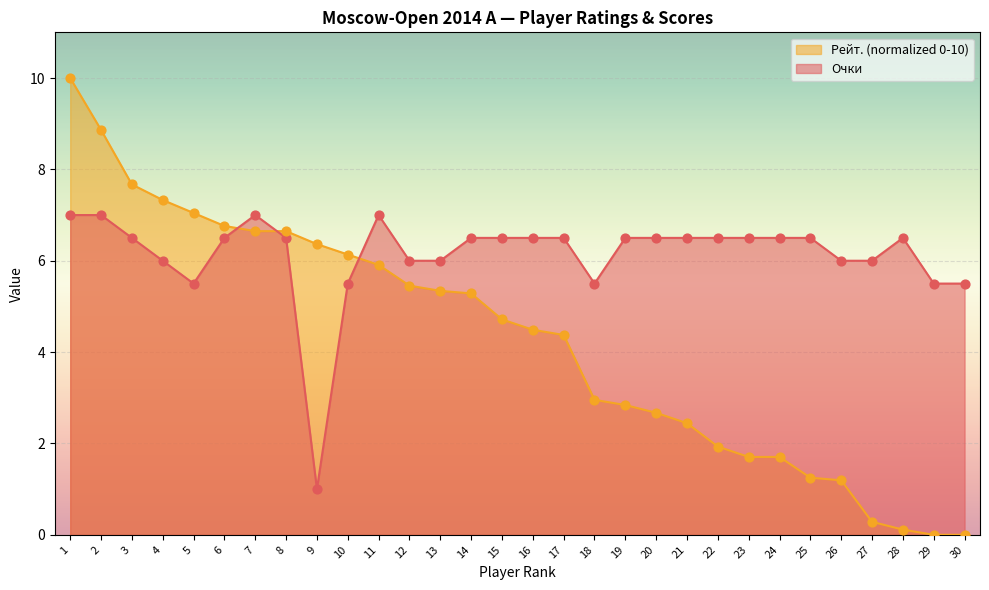

What are all the series names shown in the legend?

Рейт. (normalized 0-10), Очки